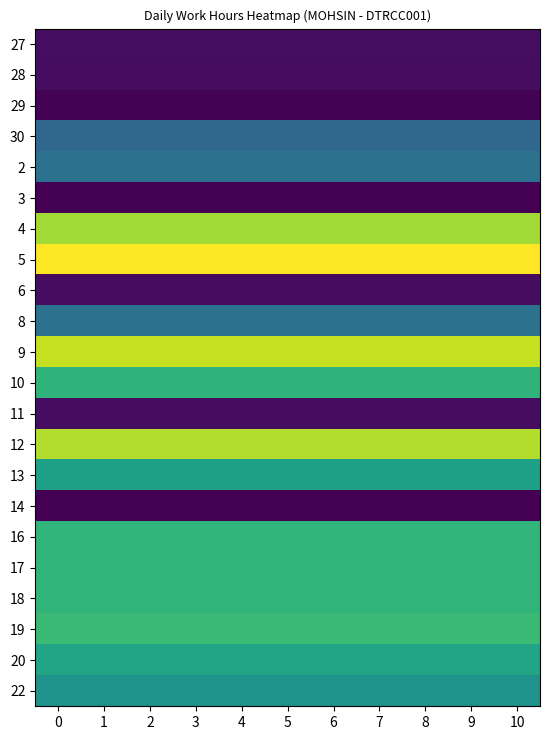

At how many categories does at least one series exceed 9?

11